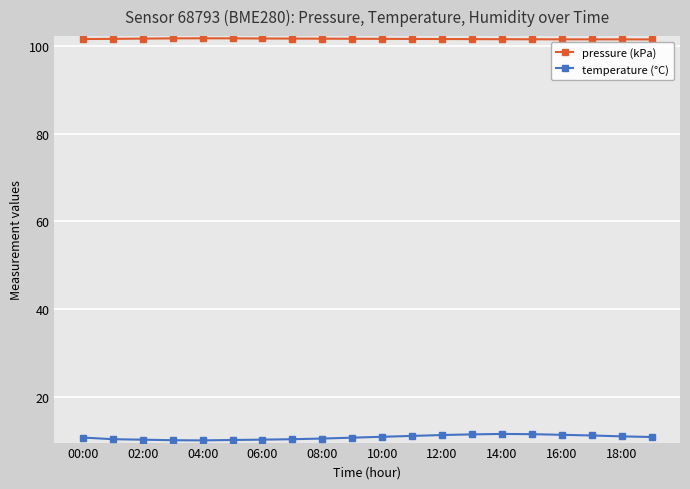

True or false: pressure (kPa) and temperature (°C) cross at least once.

False